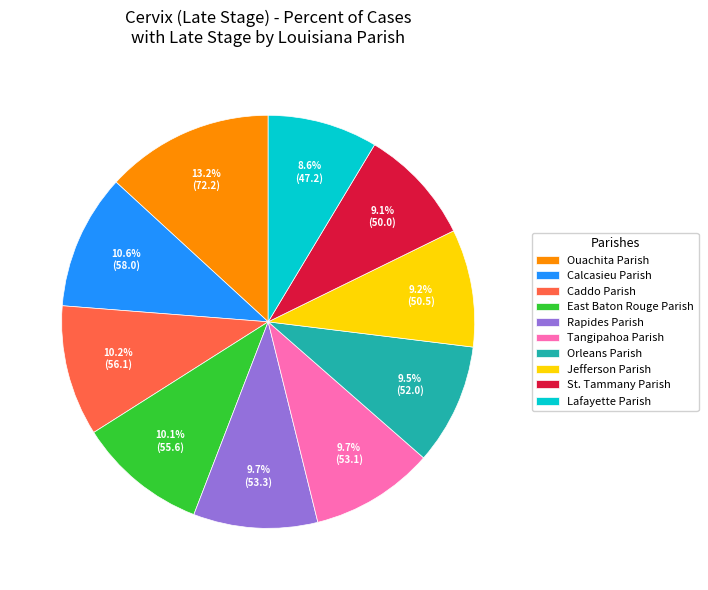

Which category has the biggest portion of the pie?

Ouachita Parish